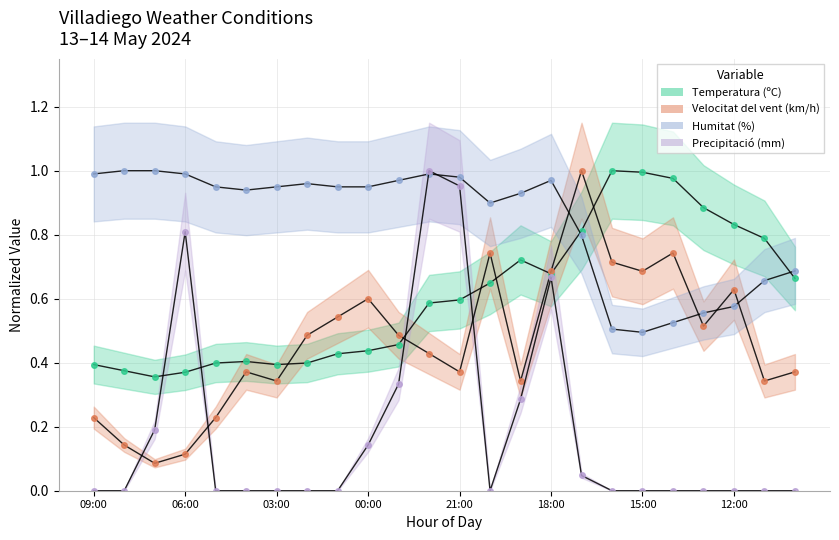

What are all the series names shown in the legend?

Temperatura (ºC), Velocitat del vent (km/h), Humitat (%), Precipitació (mm)